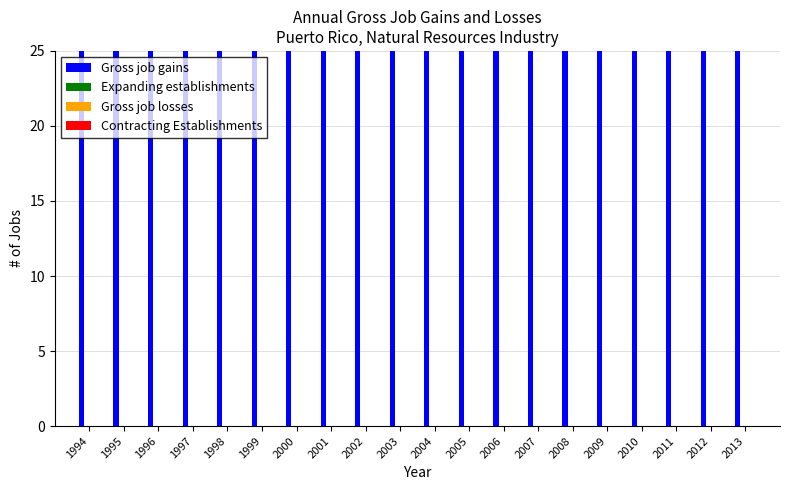

What is the difference between the highest and lowest values at 2005?

200